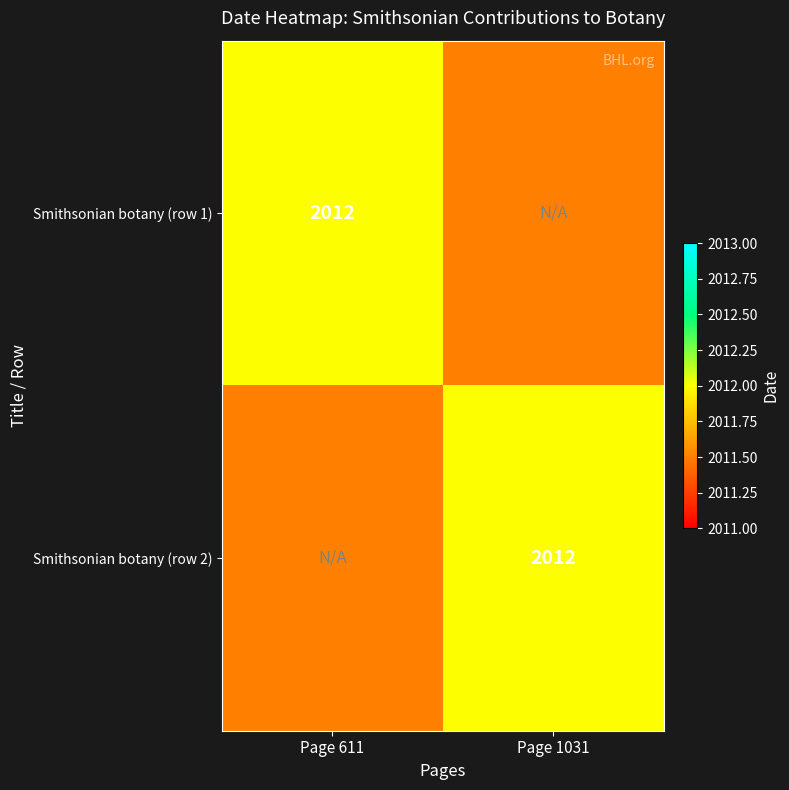

Which category has the lowest value across all series?

Page 1031